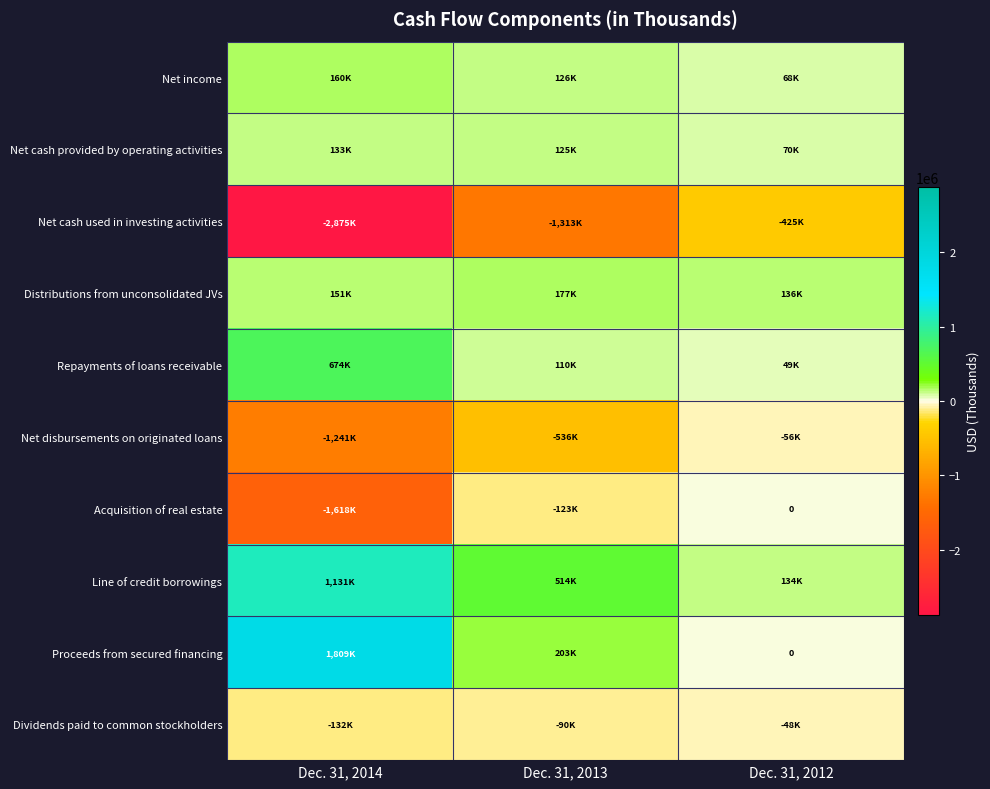

What is the minimum value shown in the chart?

-2874771